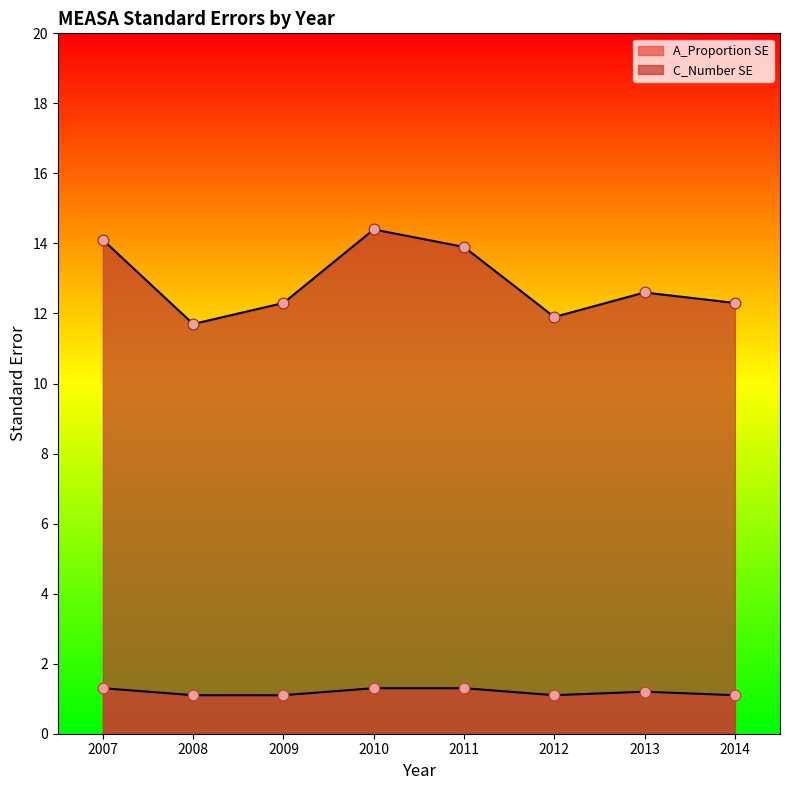

Is the value of A_Proportion SE at 2014 greater than the value of C_Number SE at 2009?

No